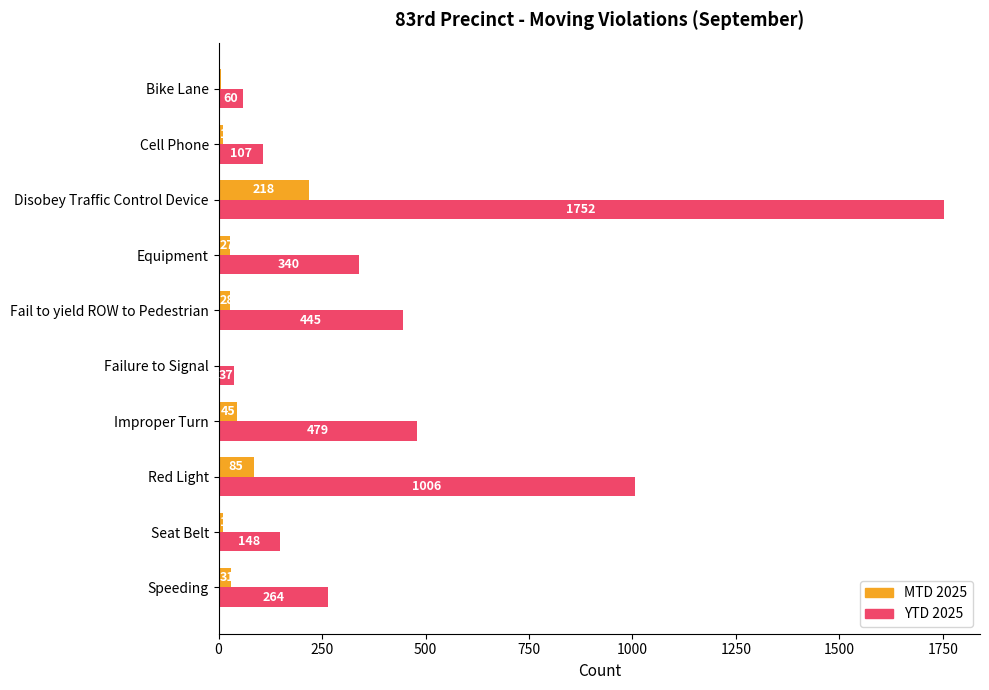

At which label is YTD 2025 closest to 894?

Red Light